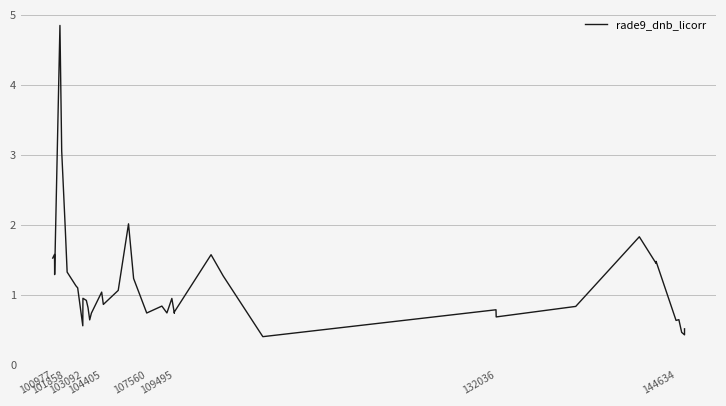

What is the difference between the second highest and second lowest values?

2.6